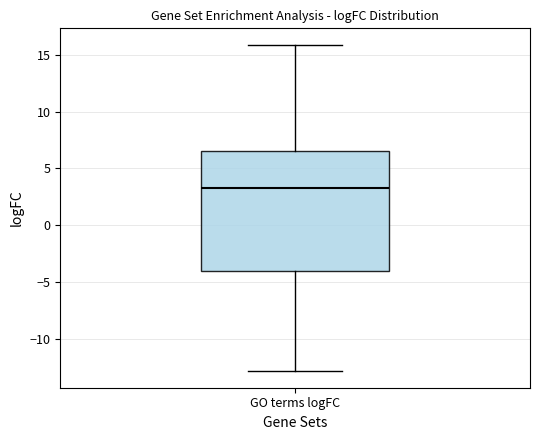

Read this box plot against the y-axis: the position of the median line, the range covered by the box, and the ends of both whiskers. The values are not printed on the chart, so give them approximately, as read against the axis.

median 3.5, box -4.0 to 6.5, whiskers -13.0 to 16.0